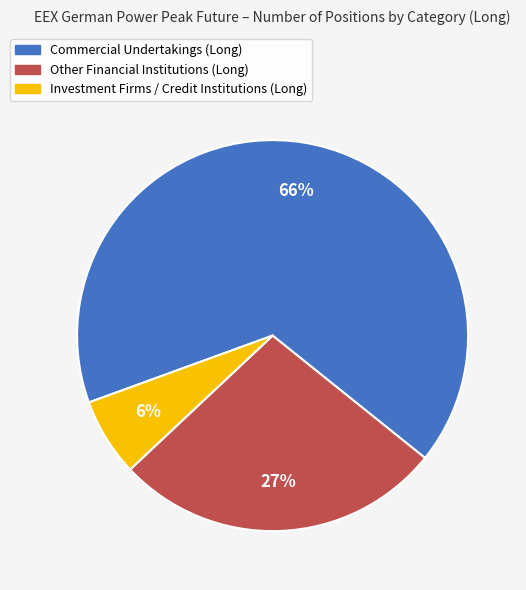

How many segments does this pie chart have?

3